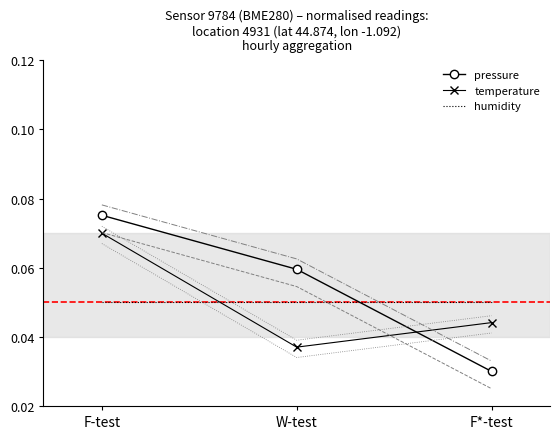

What position from the left is F*-test?

3